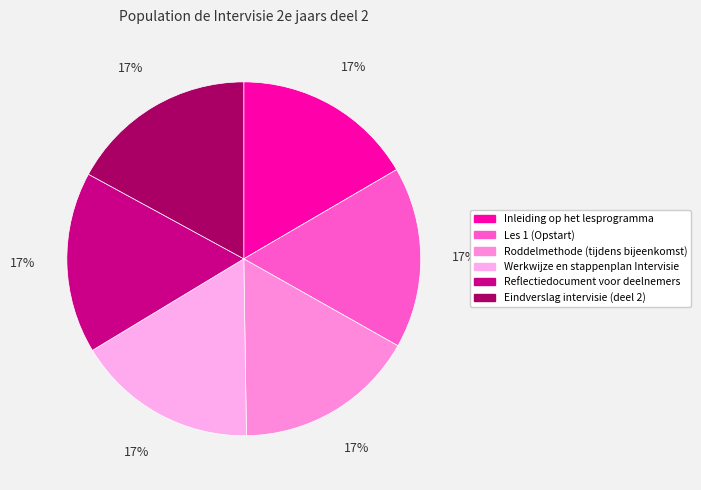

To the nearest percent, what portion does Inleiding op het lesprogramma represent?

17%